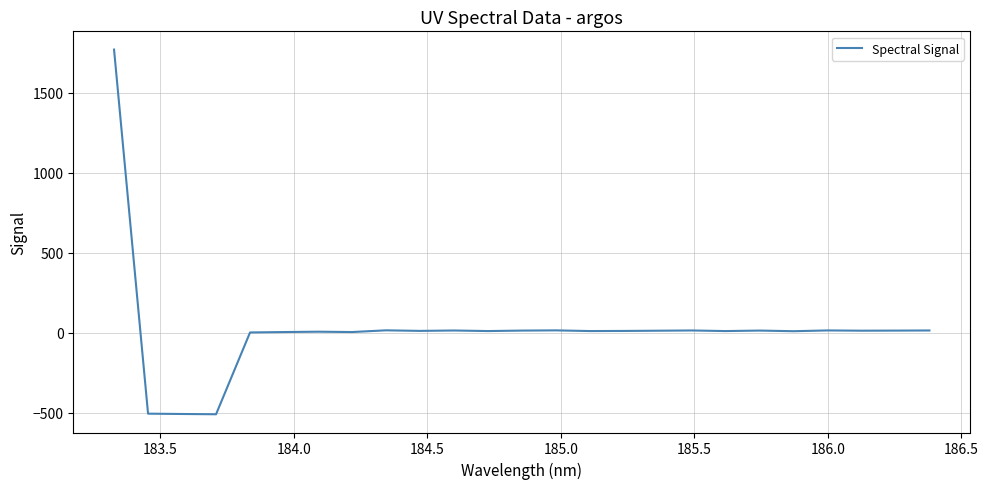

What is the difference between the maximum and minimum values?

2278.5